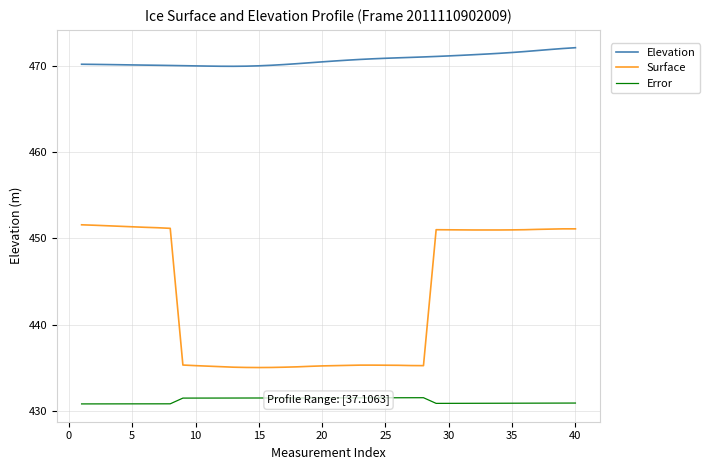

True or false: Surface and Elevation intersect in this chart.

False